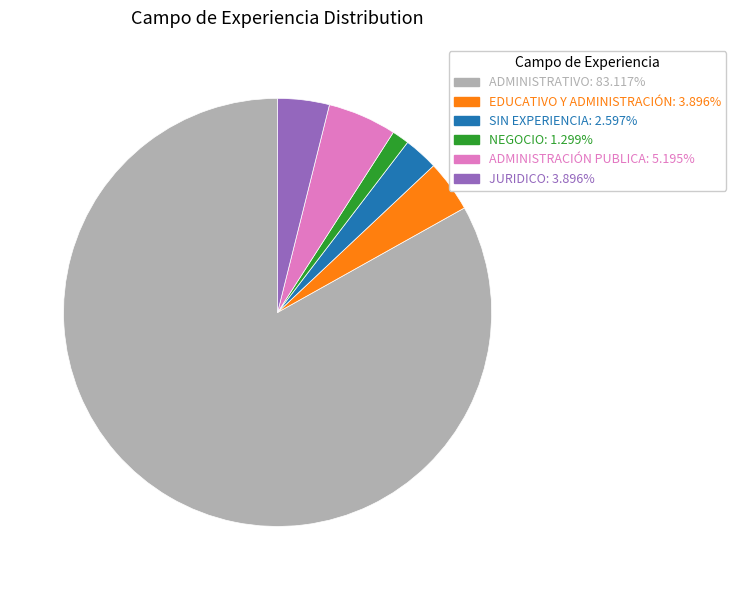

Is there any slice that represents more than half of the pie?

Yes